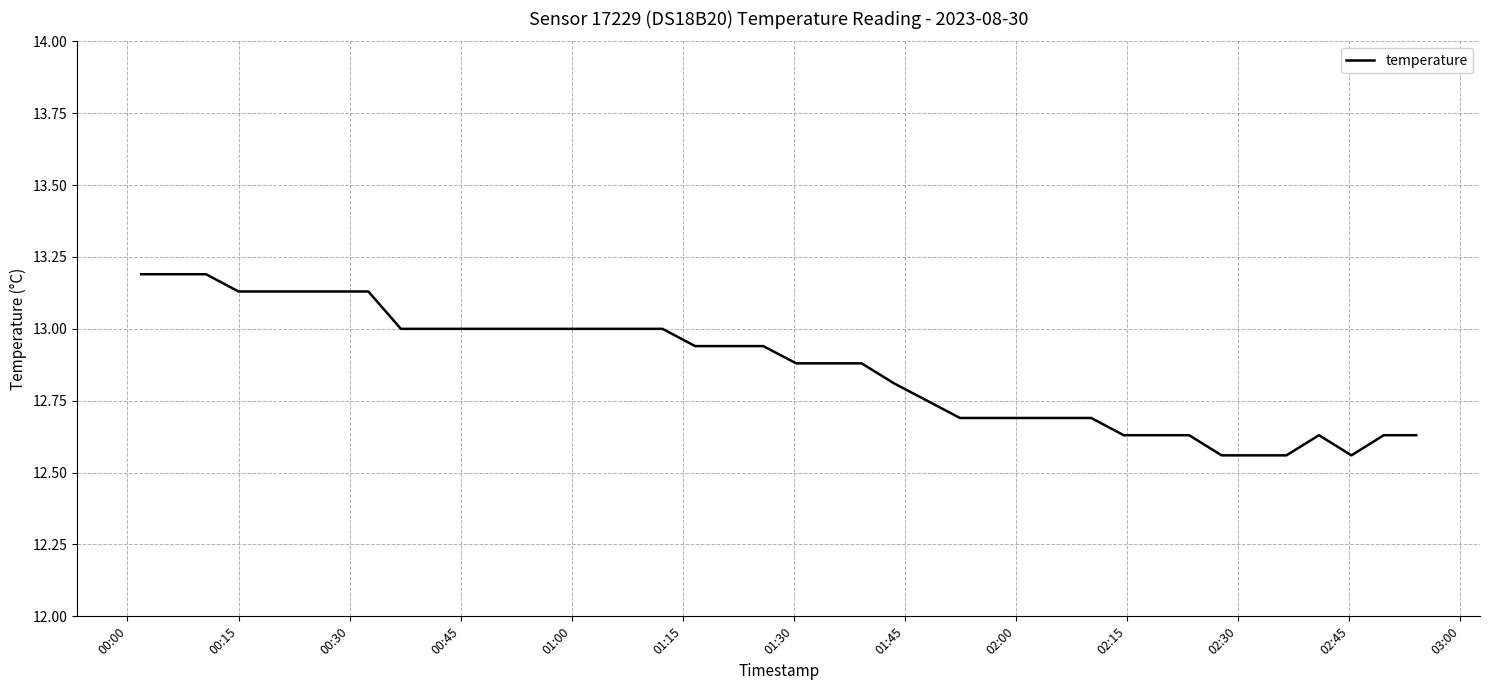

What is the difference between the maximum and minimum values?

0.6